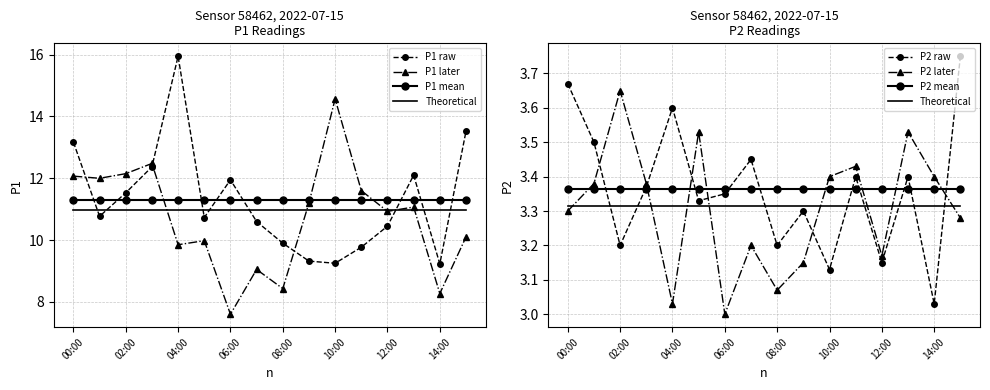

What is the sum of the P1 values at 05:00 and 07:00?

21.3